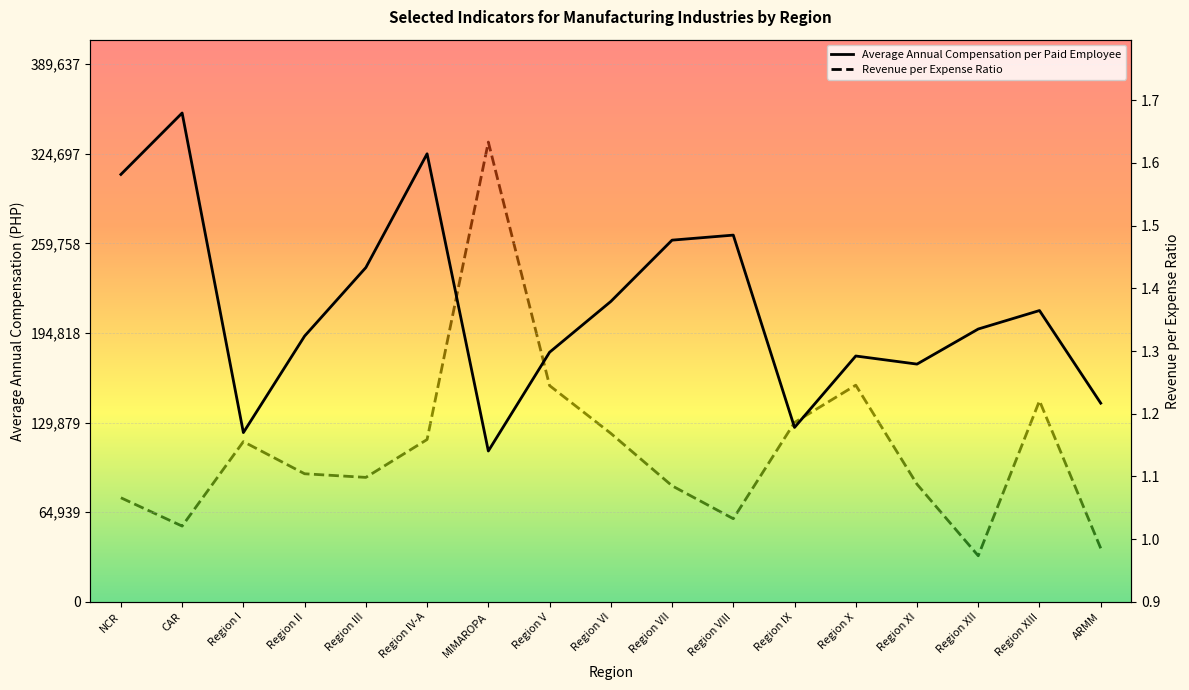

How many lines are shown in the chart?

2